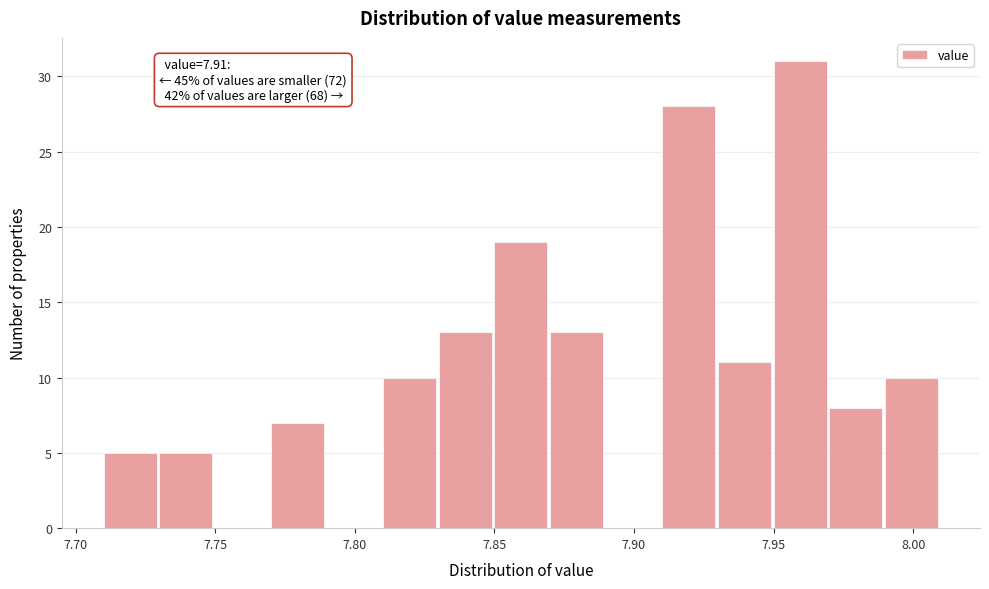

Which range on the x-axis has the tallest bar?

7.95 to 7.97